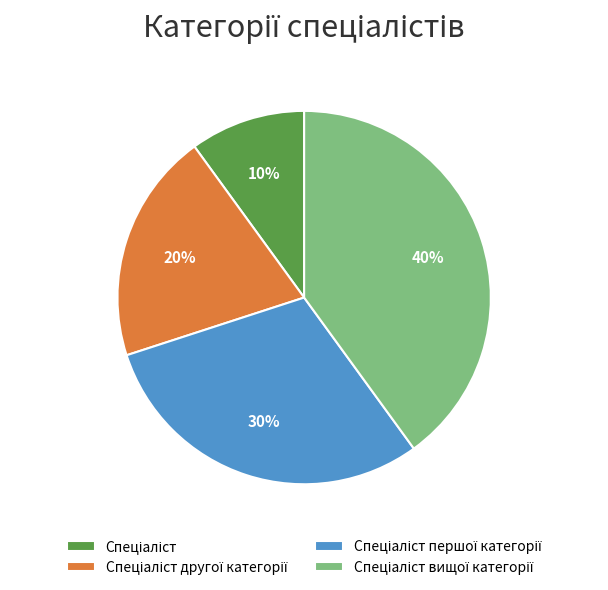

How many segments does this pie chart have?

4